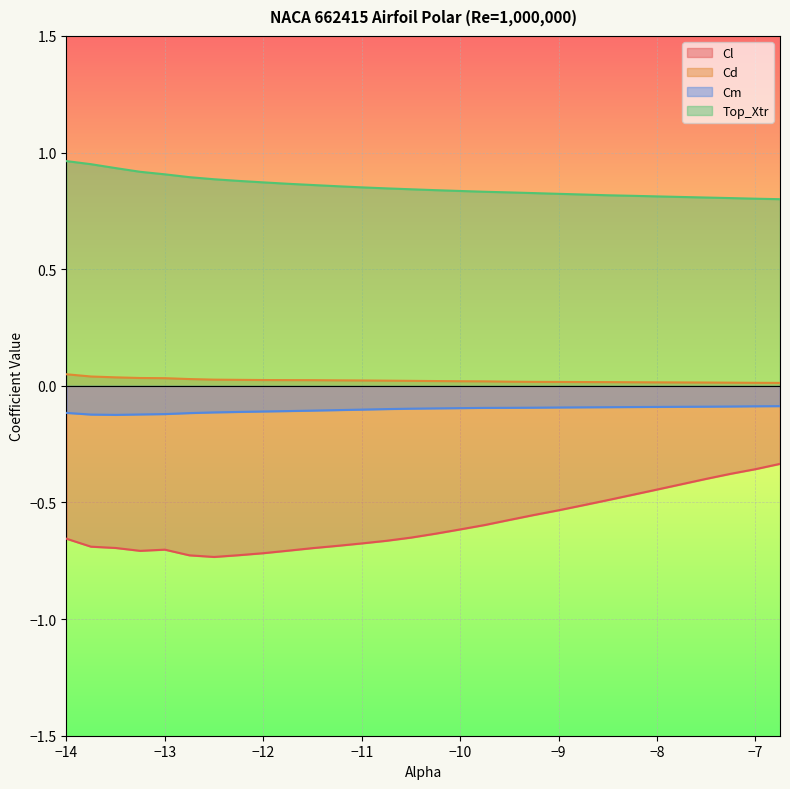

What is the label of the 9th point from the left?

-12.0